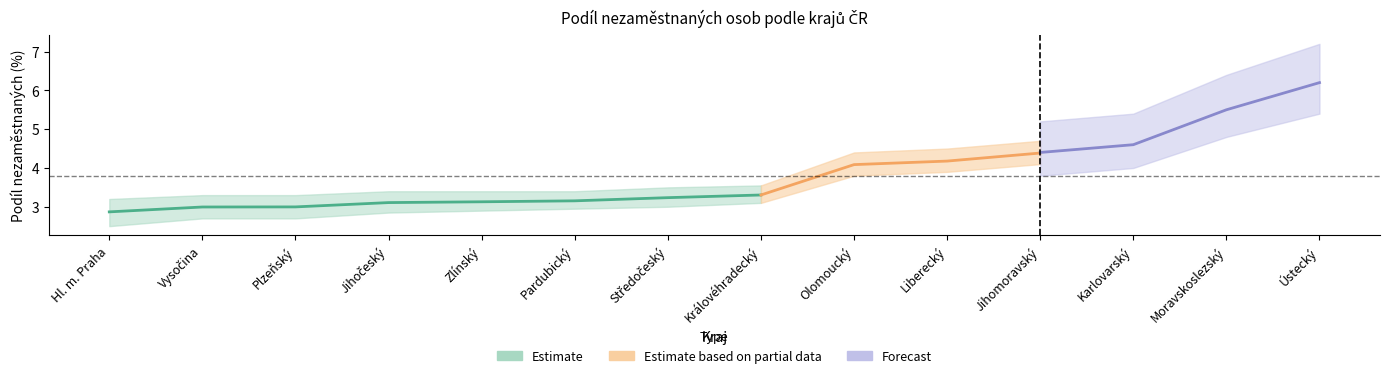

At how many categories does at least one series exceed 4?

6